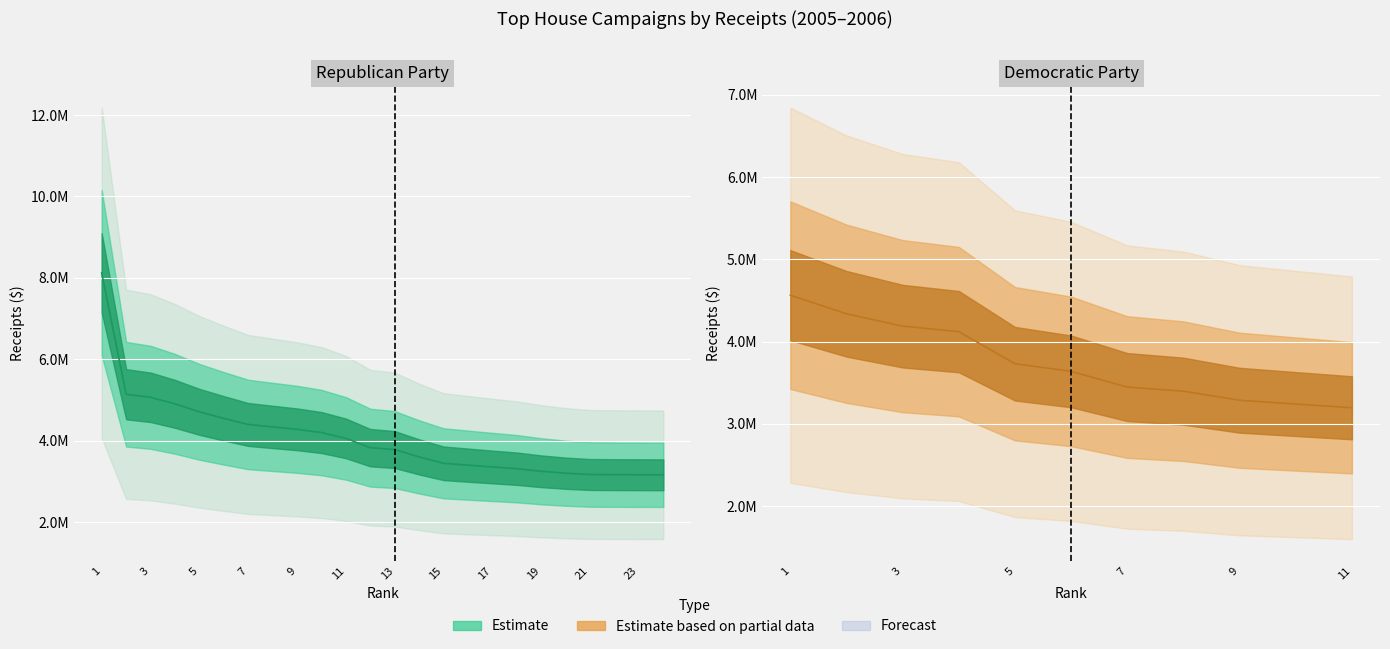

Which has a higher value, 18 or 6?

6